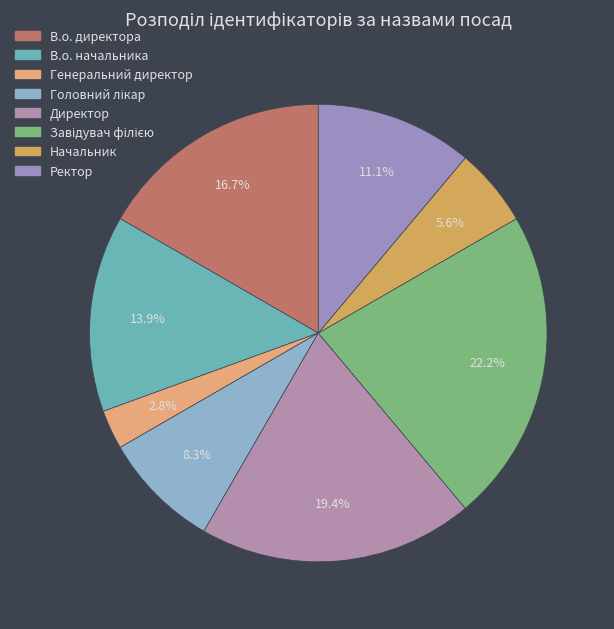

To the nearest percent, what portion does Завідувач філією represent?

22%